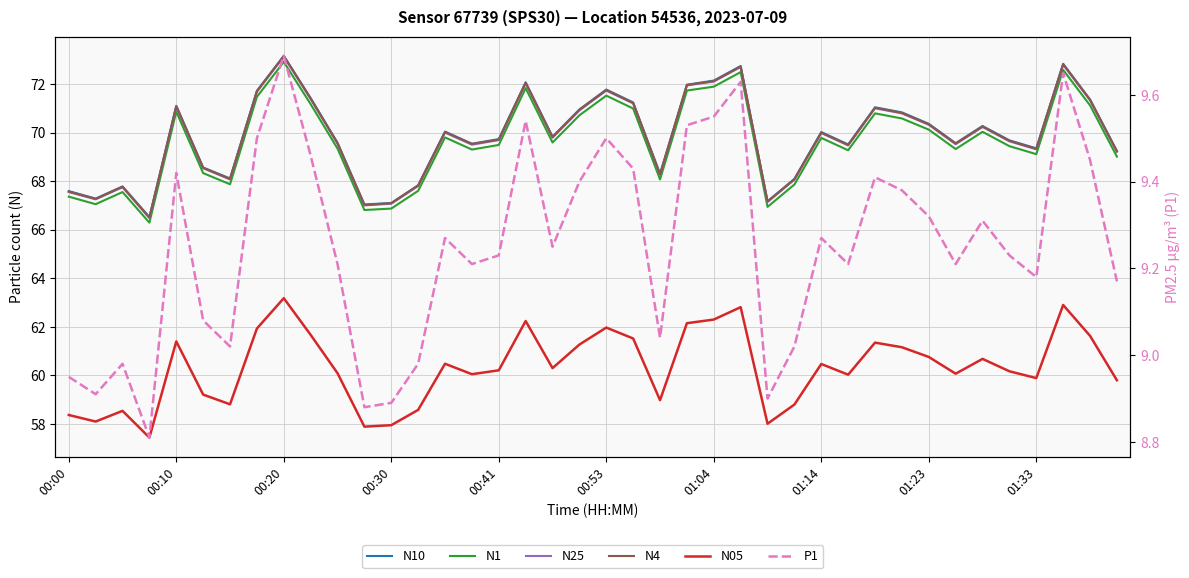

Reading left to right, extract all data points from this chart.

N10: 67.6	67.3	67.8	66.5	71.1	68.6	68.1	71.7	73.2	71.4	69.6	67.0	67.1	67.8	70.0	69.5	69.7	72.1	69.8	71.0	71.8	71.2	68.3	72.0	72.1	72.7	67.2	68.1	70.0	69.5	71.0	70.8	70.4	69.6	70.3	69.7	69.3	72.8	71.4	69.2
N1: 67.4	67.0	67.5	66.3	70.9	68.3	67.9	71.5	72.9	71.2	69.3	66.8	66.9	67.6	69.8	69.3	69.5	71.8	69.6	70.7	71.5	71.0	68.1	71.7	71.9	72.5	66.9	67.9	69.8	69.3	70.8	70.6	70.1	69.3	70.0	69.4	69.1	72.6	71.1	69.0
N25: 67.5	67.2	67.8	66.5	71.1	68.5	68.1	71.7	73.1	71.4	69.5	67.0	67.1	67.8	70.0	69.5	69.7	72.0	69.8	70.9	71.7	71.2	68.3	71.9	72.1	72.7	67.1	68.1	70.0	69.5	71.0	70.8	70.3	69.5	70.2	69.6	69.3	72.8	71.3	69.2
N4: 67.6	67.3	67.8	66.5	71.1	68.5	68.1	71.7	73.2	71.4	69.6	67.0	67.1	67.8	70.0	69.5	69.7	72.0	69.8	70.9	71.8	71.2	68.3	72.0	72.1	72.7	67.2	68.1	70.0	69.5	71.0	70.8	70.3	69.5	70.2	69.7	69.3	72.8	71.3	69.2
N05: 58.4	58.1	58.5	57.4	61.4	59.2	58.8	61.9	63.2	61.7	60.1	57.9	58.0	58.6	60.5	60.0	60.2	62.2	60.3	61.3	62.0	61.5	59.0	62.1	62.3	62.8	58.0	58.8	60.5	60.0	61.4	61.2	60.8	60.1	60.7	60.2	59.9	62.9	61.6	59.8
P1: 8.9	8.9	9.0	8.8	9.4	9.1	9.0	9.5	9.7	9.5	9.2	8.9	8.9	9.0	9.3	9.2	9.2	9.5	9.2	9.4	9.5	9.4	9.0	9.5	9.6	9.6	8.9	9.0	9.3	9.2	9.4	9.4	9.3	9.2	9.3	9.2	9.2	9.7	9.4	9.2